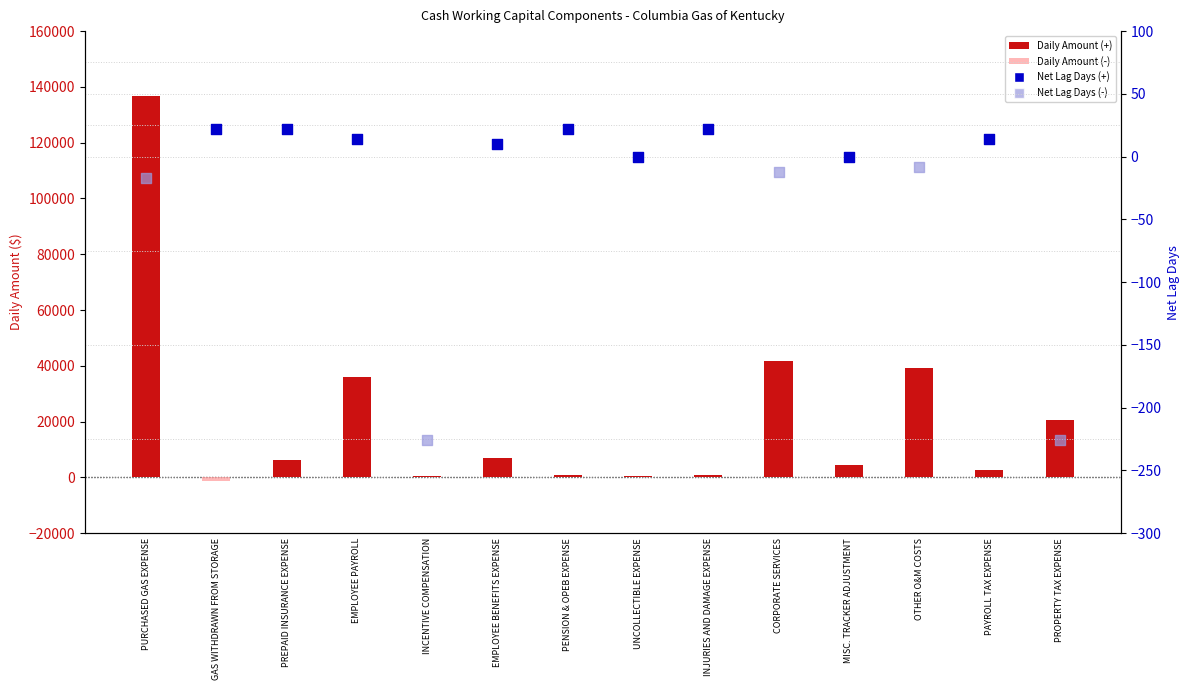

Which series contains the highest Y value?

Daily Amount (positive)